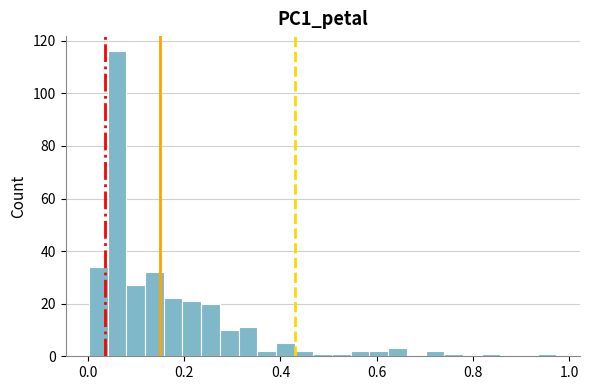

Around what value on the x-axis is the tallest bar? Give the approximate position of its centre, as read against the axis.

0.06